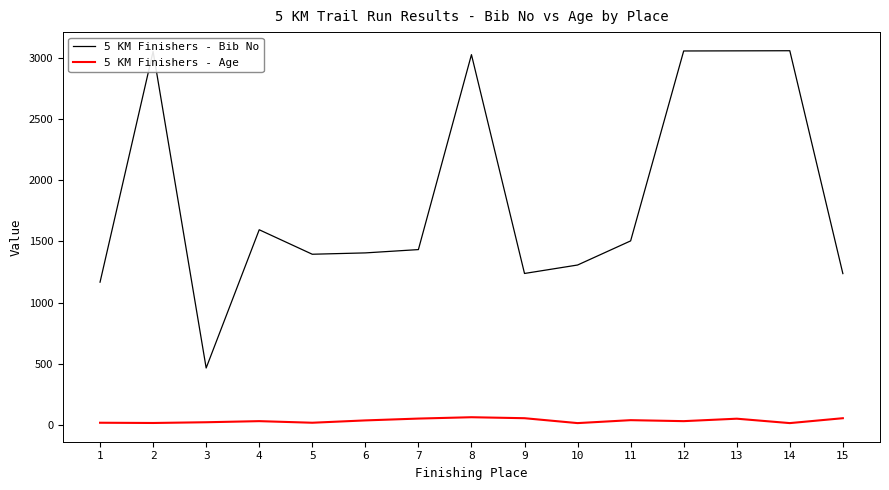

What is the spread (max minus min) of values at 8?

2961